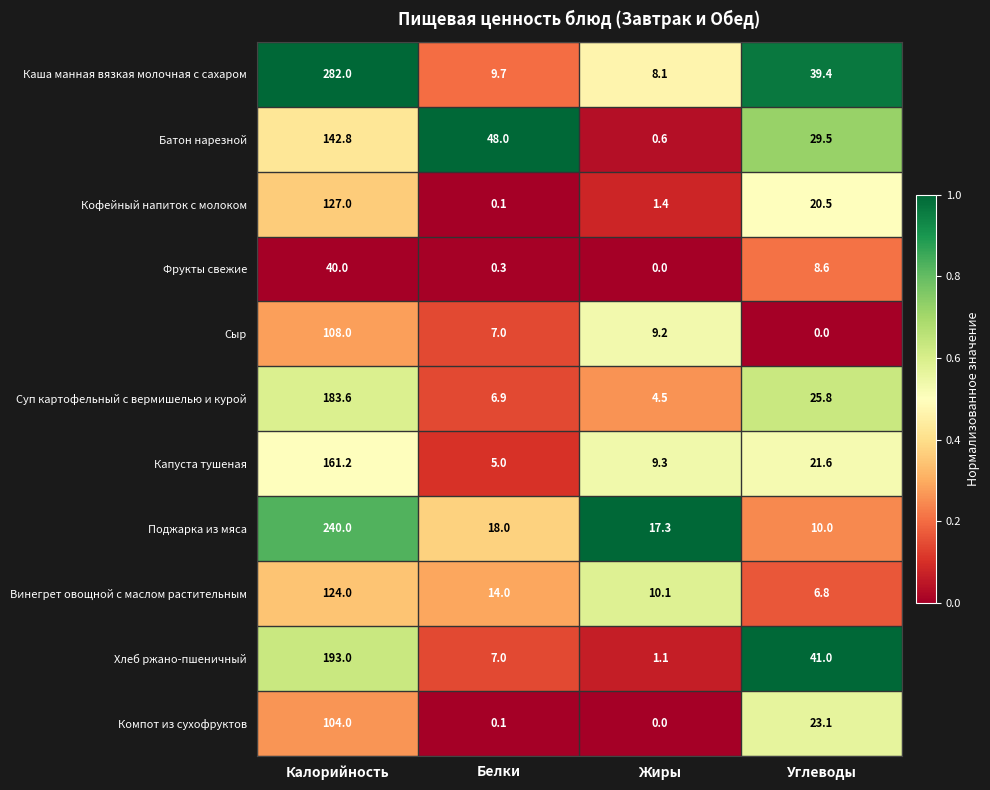

Which series changed the most between Жиры and Углеводы?

Хлеб ржано-пшеничный